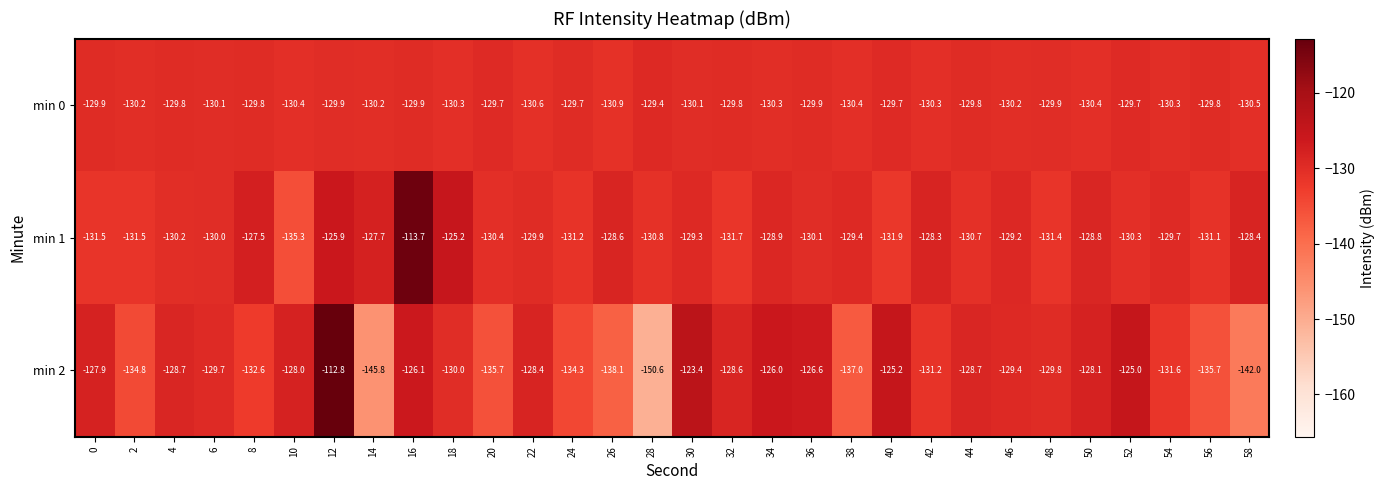

What is the minimum value for min 2?

-150.6